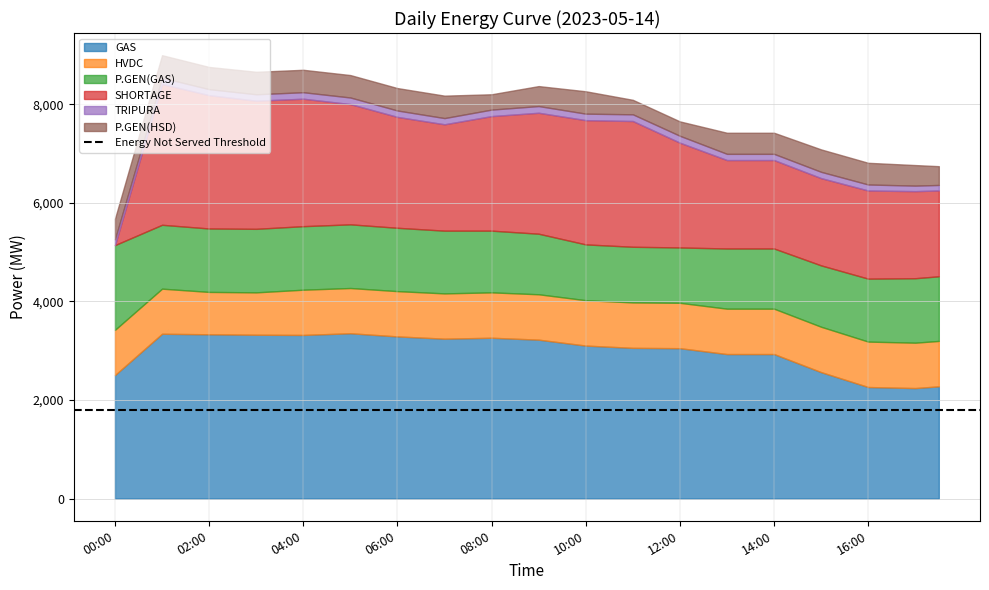

Reading left to right, extract all data points from this chart.

GAS: 00:00=2507.0	00:30=2926.0	01:00=3345.0	01:30=3339.5	02:00=3334.0	02:30=3329.5	03:00=3325.0	03:30=3323.0	04:00=3321.0	04:30=3338.0	05:00=3355.0	05:30=3323.0	06:00=3291.0	06:30=3268.0	07:00=3245.0	07:30=3254.5	08:00=3264.0	08:30=3244.5	09:00=3225.0	09:30=3165.0	10:00=3105.0	10:30=3082.0	11:00=3059.0	11:30=3055.5	12:00=3052.0	12:30=2992.5	13:00=2933.0	13:30=2933.0	14:00=2933.0	14:30=2749.5	15:00=2566.0	15:30=2415.0	16:00=2264.0	16:30=2253.5	17:00=2243.0	17:30=2278.0
HVDC: 00:00=918.0	00:30=916.5	01:00=915.0	01:30=887.5	02:00=860.0	02:30=860.0	03:00=860.0	03:30=889.0	04:00=918.0	04:30=918.0	05:00=918.0	05:30=918.5	06:00=919.0	06:30=919.0	07:00=919.0	07:30=920.0	08:00=921.0	08:30=921.0	09:00=921.0	09:30=921.0	10:00=921.0	10:30=921.5	11:00=922.0	11:30=921.5	12:00=921.0	12:30=921.0	13:00=921.0	13:30=921.0	14:00=921.0	14:30=921.0	15:00=921.0	15:30=921.5	16:00=922.0	16:30=921.5	17:00=921.0	17:30=921.5
P.GEN(GAS): 00:00=1719.0	00:30=1507.5	01:00=1296.0	01:30=1291.5	02:00=1287.0	02:30=1288.0	03:00=1289.0	03:30=1289.0	04:00=1289.0	04:30=1290.5	05:00=1292.0	05:30=1288.5	06:00=1285.0	06:30=1279.0	07:00=1273.0	07:30=1262.5	08:00=1252.0	08:30=1240.5	09:00=1229.0	09:30=1180.5	10:00=1132.0	10:30=1130.5	11:00=1129.0	11:30=1126.0	12:00=1123.0	12:30=1172.0	13:00=1221.0	13:30=1221.0	14:00=1221.0	14:30=1233.0	15:00=1245.0	15:30=1261.0	16:00=1277.0	16:30=1292.5	17:00=1308.0	17:30=1311.5
SHORTAGE: 00:00=0.0	00:30=1428.2	01:00=2856.4	01:30=2781.0	02:00=2705.5	02:30=2653.0	03:00=2600.5	03:30=2593.3	04:00=2586.1	04:30=2513.1	05:00=2440.0	05:30=2345.0	06:00=2250.0	06:30=2204.1	07:00=2158.3	07:30=2241.4	08:00=2324.5	08:30=2389.4	09:00=2454.3	09:30=2487.8	10:00=2521.2	10:30=2536.5	11:00=2551.8	11:30=2338.8	12:00=2125.8	12:30=1960.1	13:00=1794.5	13:30=1794.5	14:00=1794.5	14:30=1782.5	15:00=1770.6	15:30=1779.6	16:00=1788.7	16:30=1777.7	17:00=1766.8	17:30=1741.4
TRIPURA: 00:00=118.0	00:30=123.0	01:00=128.0	01:30=125.0	02:00=122.0	02:30=126.0	03:00=130.0	03:30=131.0	04:00=132.0	04:30=133.0	05:00=134.0	05:30=132.0	06:00=130.0	06:30=128.0	07:00=126.0	07:30=129.0	08:00=132.0	08:30=134.0	09:00=136.0	09:30=134.0	10:00=132.0	10:30=134.0	11:00=136.0	11:30=138.0	12:00=140.0	12:30=133.0	13:00=126.0	13:30=126.0	14:00=126.0	14:30=127.0	15:00=128.0	15:30=125.0	16:00=122.0	16:30=117.0	17:00=112.0	17:30=112.0
P.GEN(HSD): 00:00=418.0	00:30=437.5	01:00=457.0	01:30=453.5	02:00=450.0	02:30=453.0	03:00=456.0	03:30=455.5	04:00=455.0	04:30=455.0	05:00=455.0	05:30=455.0	06:00=455.0	06:30=455.0	07:00=455.0	07:30=383.0	08:00=311.0	08:30=358.0	09:00=405.0	09:30=429.5	10:00=454.0	10:30=374.0	11:00=294.0	11:30=293.0	12:00=292.0	12:30=360.0	13:00=428.0	13:30=428.0	14:00=428.0	14:30=441.5	15:00=455.0	15:30=447.5	16:00=440.0	16:30=428.5	17:00=417.0	17:30=381.0